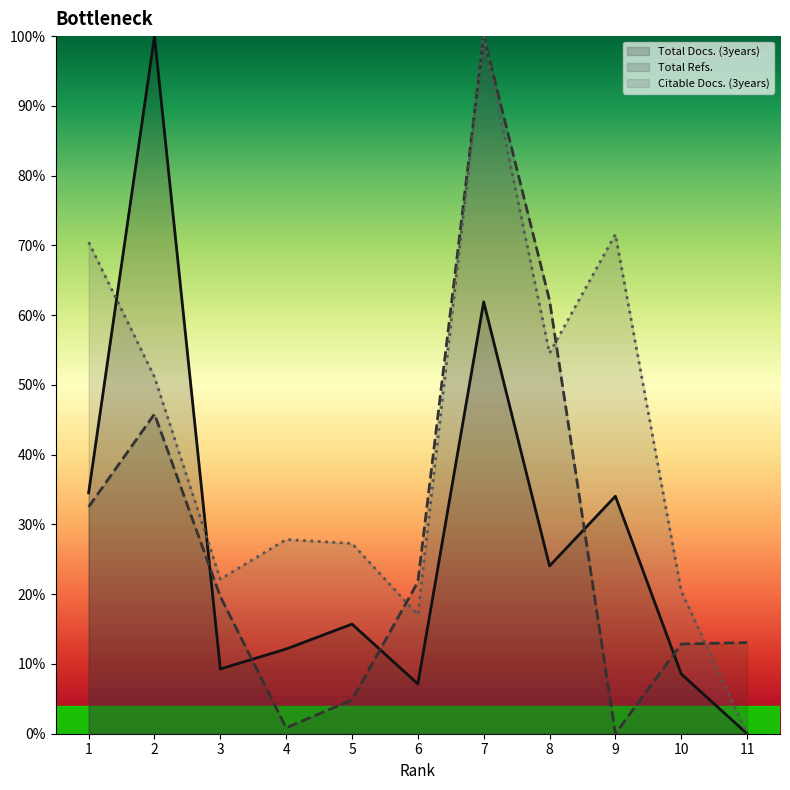

Which series has the largest range (max minus min)?

Total Docs. (3years)